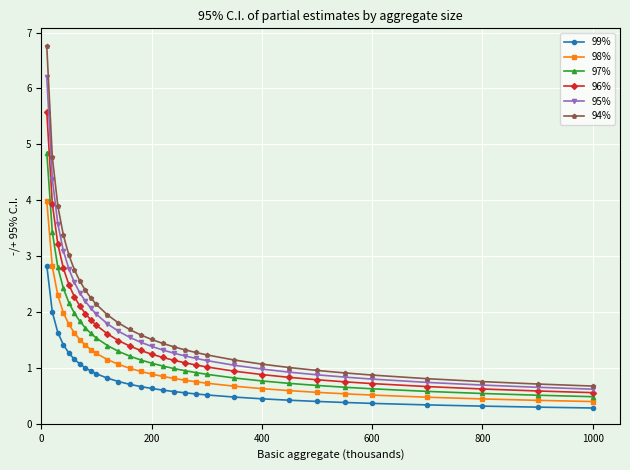

What is the maximum value shown in the chart?

6.8